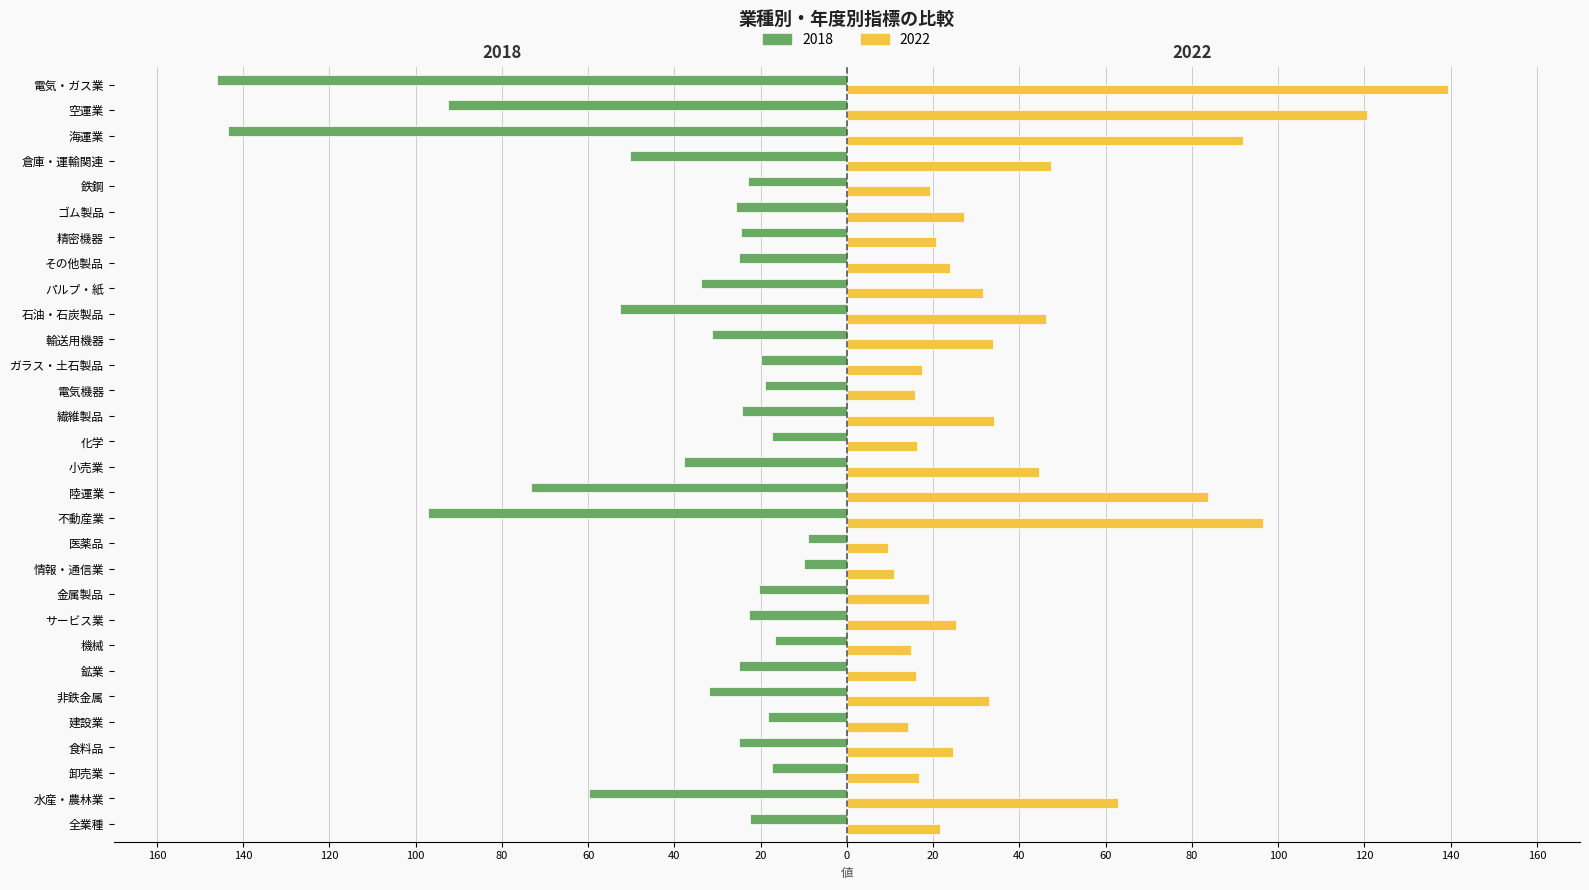

What are all the series names shown in the legend?

2018, 2022